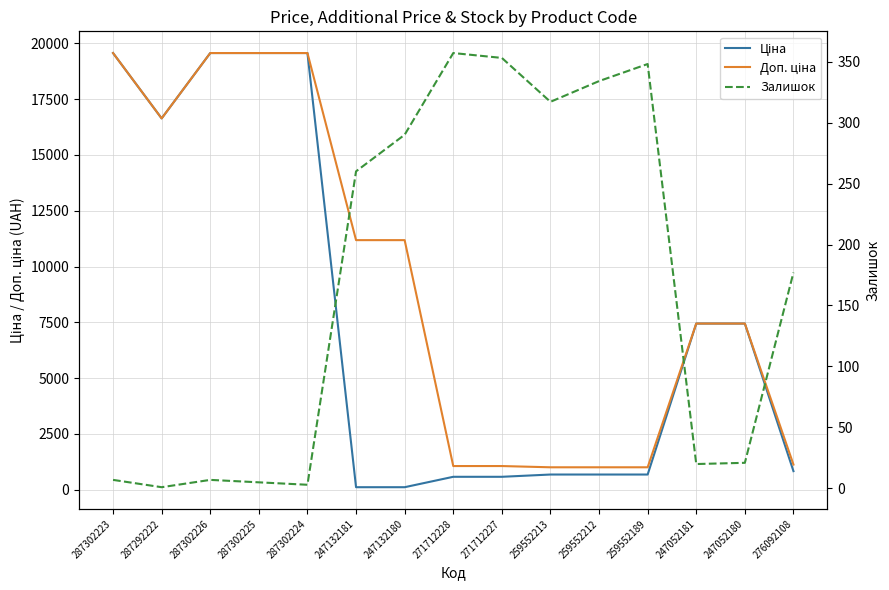

What are all the series names shown in the legend?

Ціна, Доп. ціна, Залишок